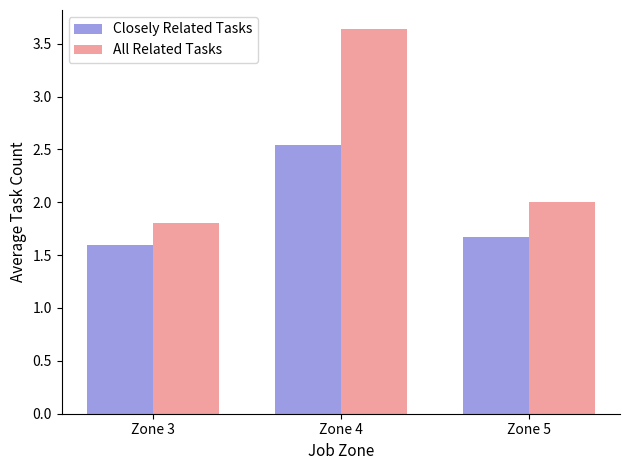

List the series in order of their peak value, lowest first.

Closely Related Tasks, All Related Tasks